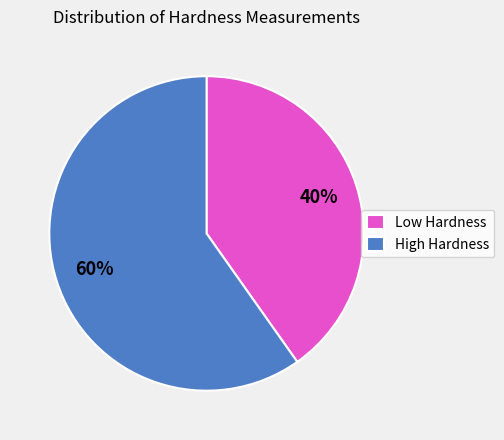

How many segments does this pie chart have?

2